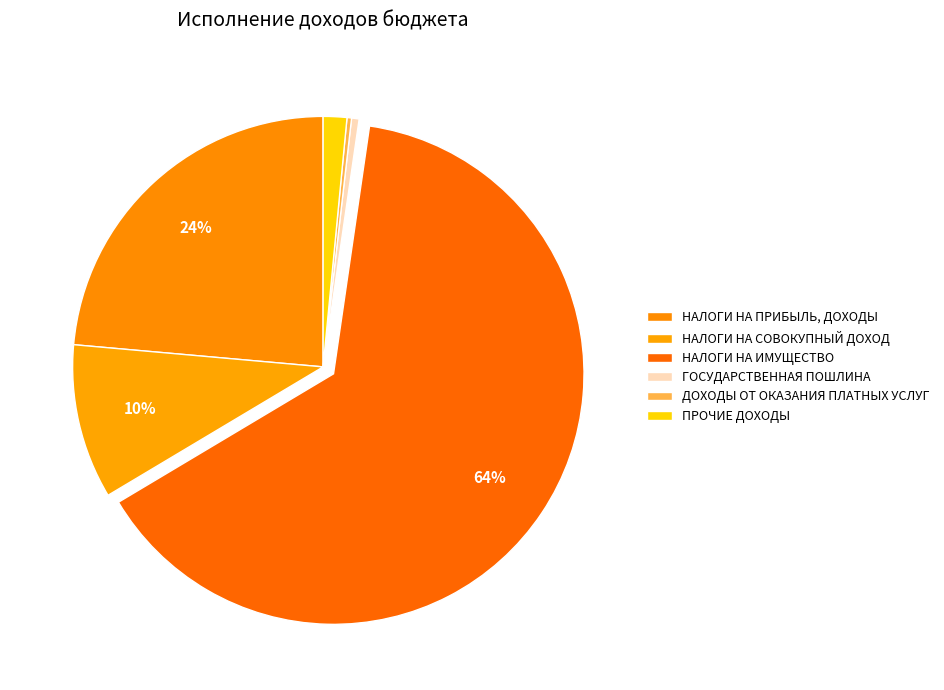

How many slices are in this pie chart?

6